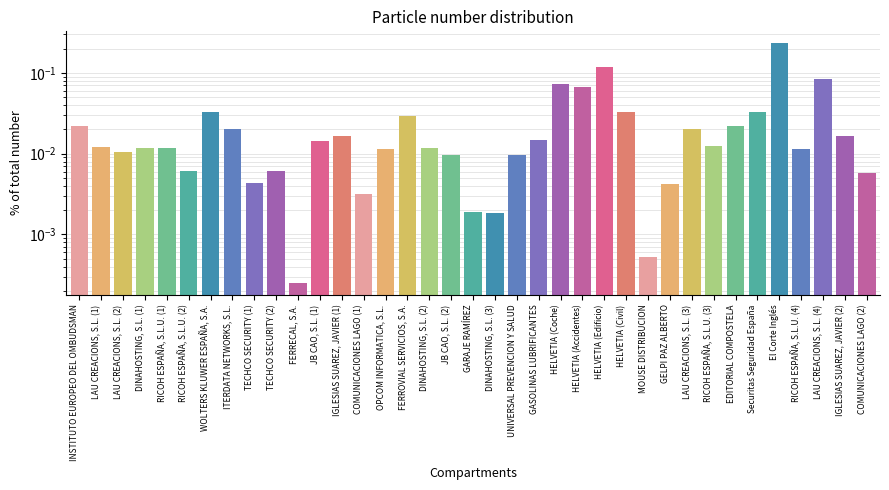

What is the difference between the maximum and minimum values?

0.2